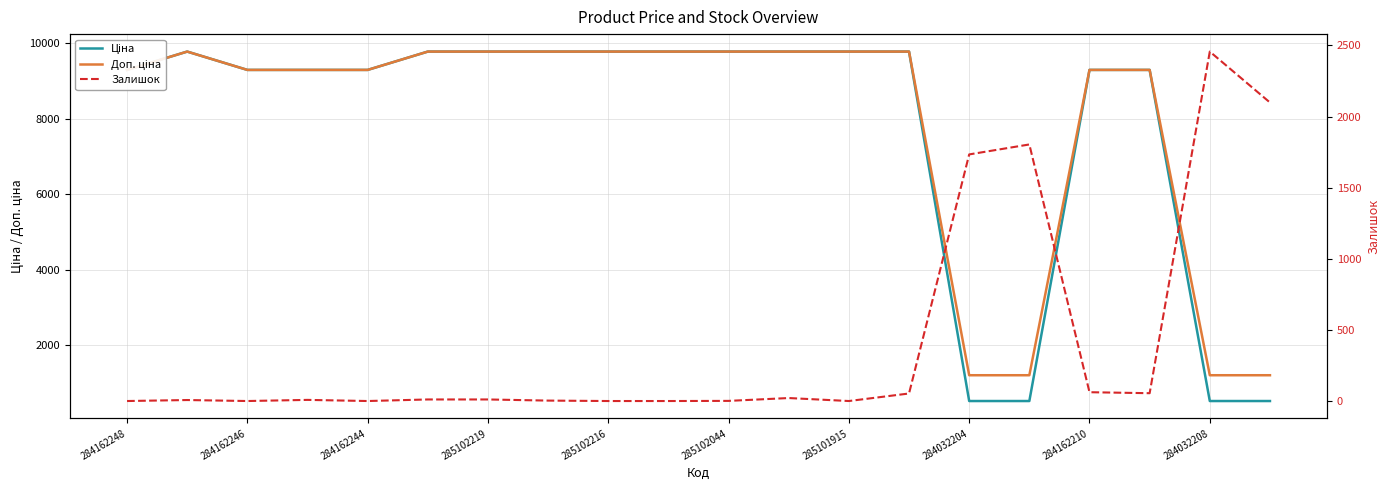

At which label is Ціна closest to 5151?

284162248